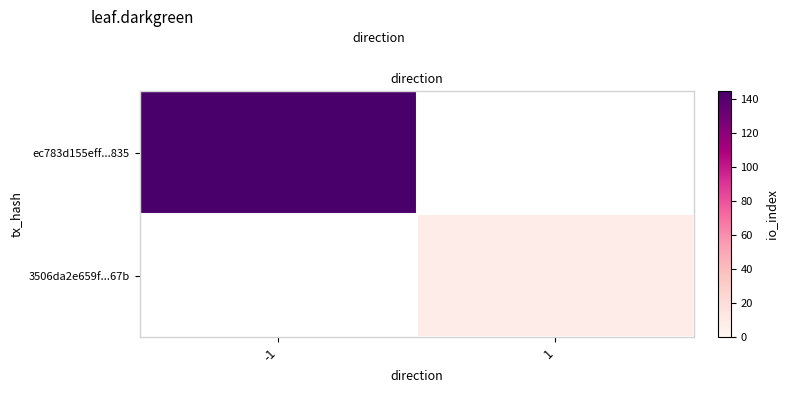

Is it true that row_0 equals 145.0 at -1?

True